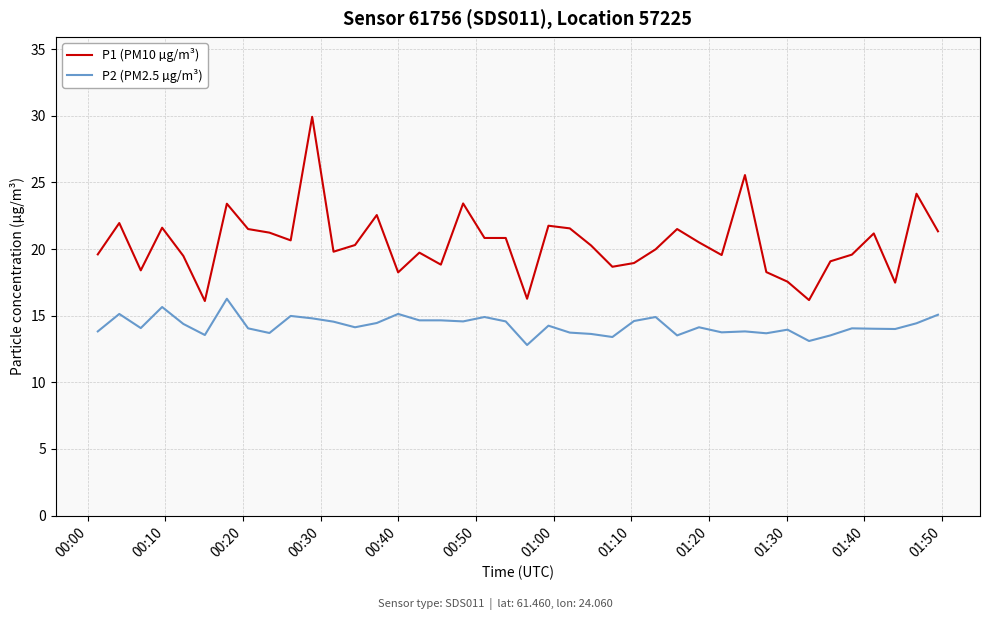

What is the difference between the maximum and minimum values in the P1 (PM10 µg/m³) series?

13.8